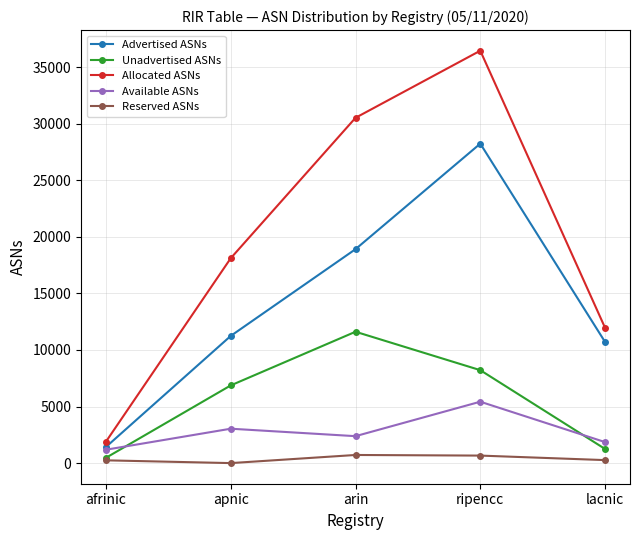

True or false: Allocated ASNs and Advertised ASNs intersect in this chart.

False